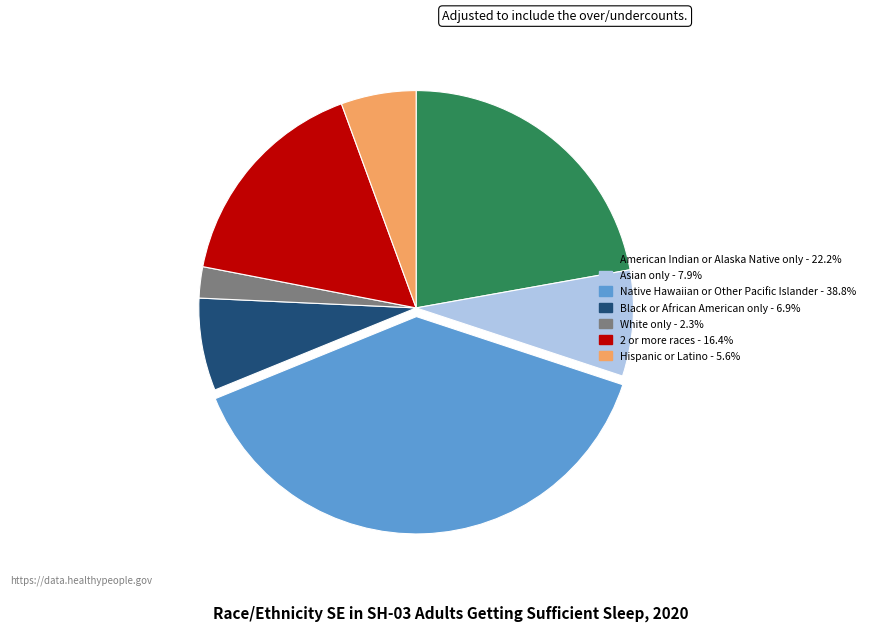

Which slice is the largest?

Native Hawaiian or Other Pacific Islander